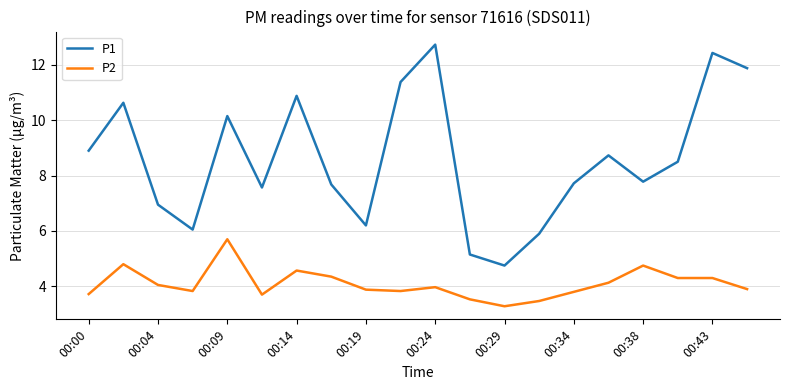

What is the difference between the maximum and minimum values in the P2 series?

2.4